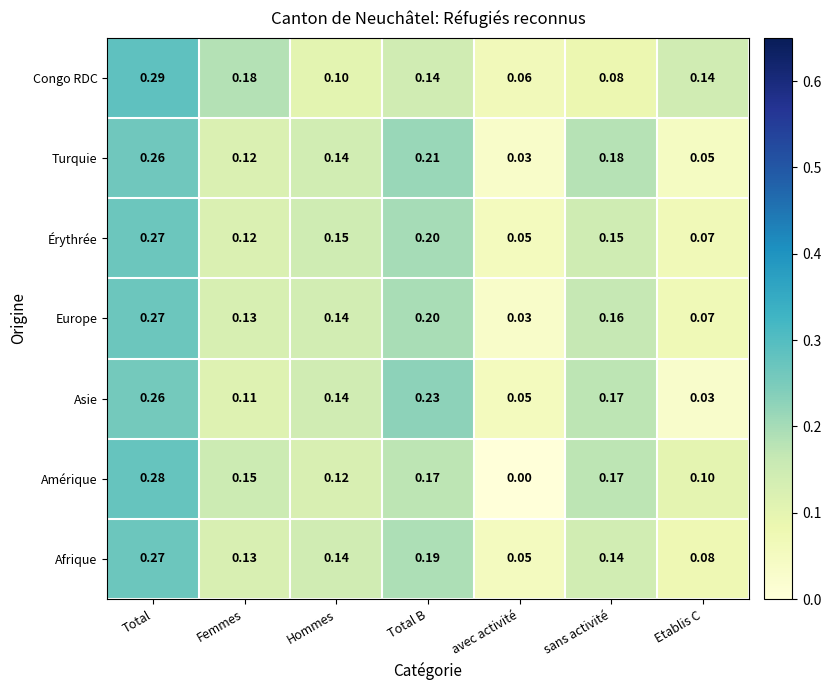

Which series has the largest range (max minus min)?

Amérique